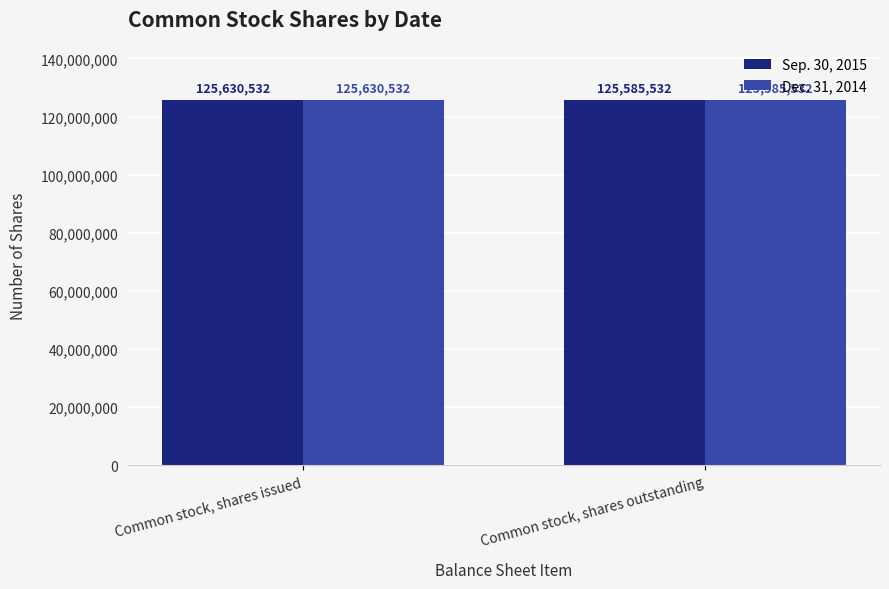

What is the label of the 1st bar from the right?

Common stock, shares outstanding